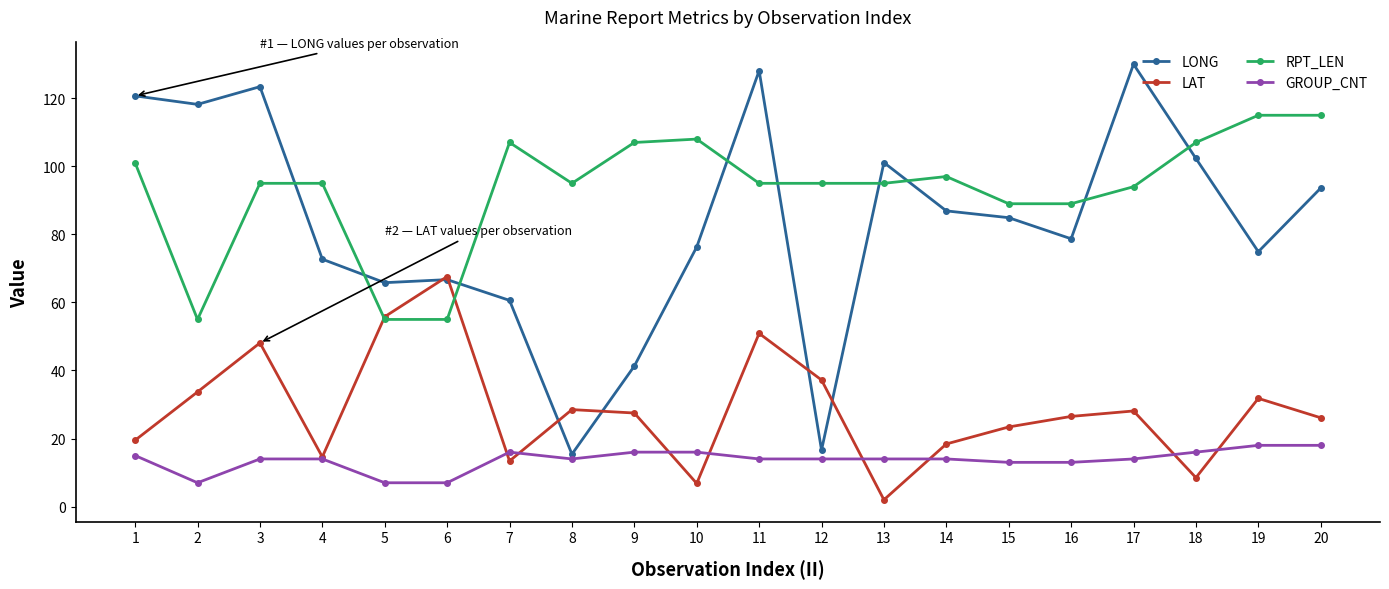

What is the average value of the RPT_LEN series?

93.2